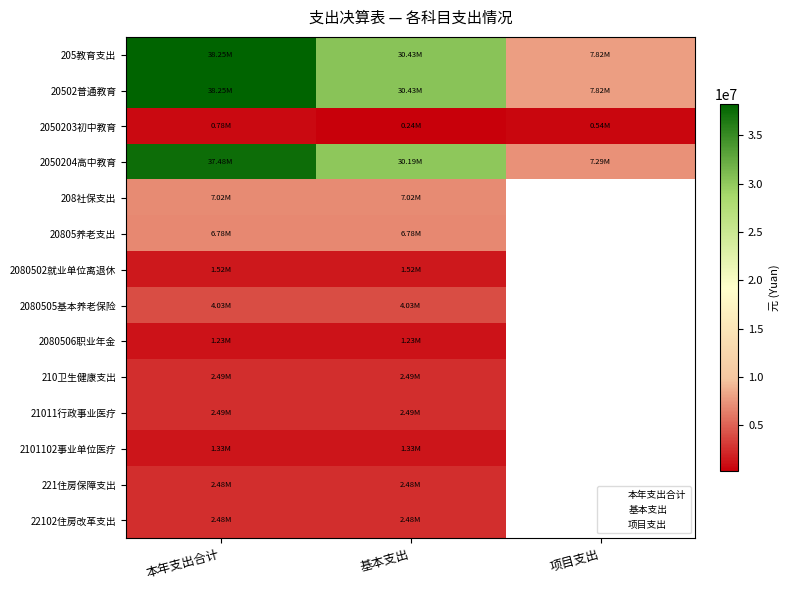

How many categories are shown in the chart?

3